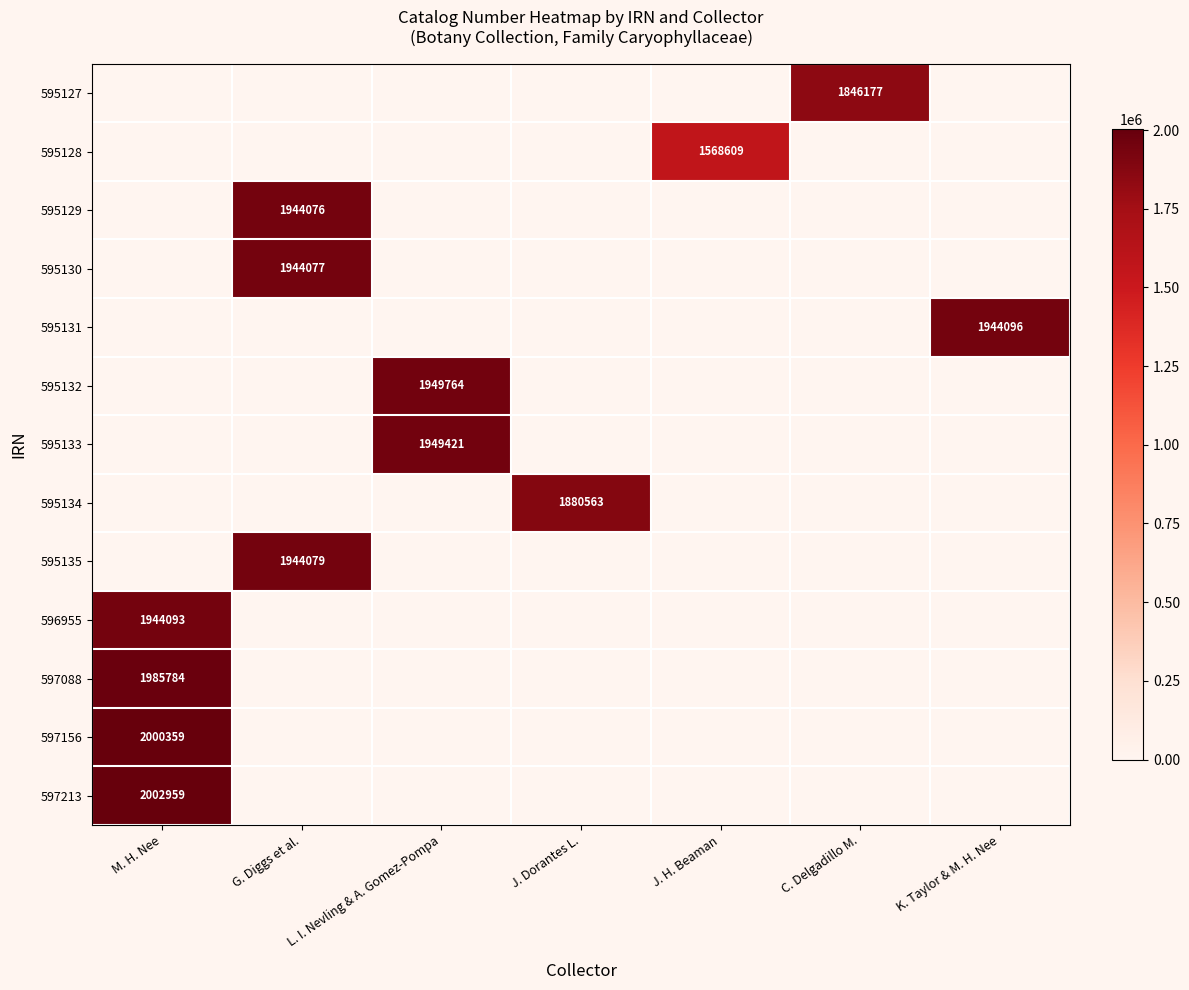

How many categories are shown in the chart?

7